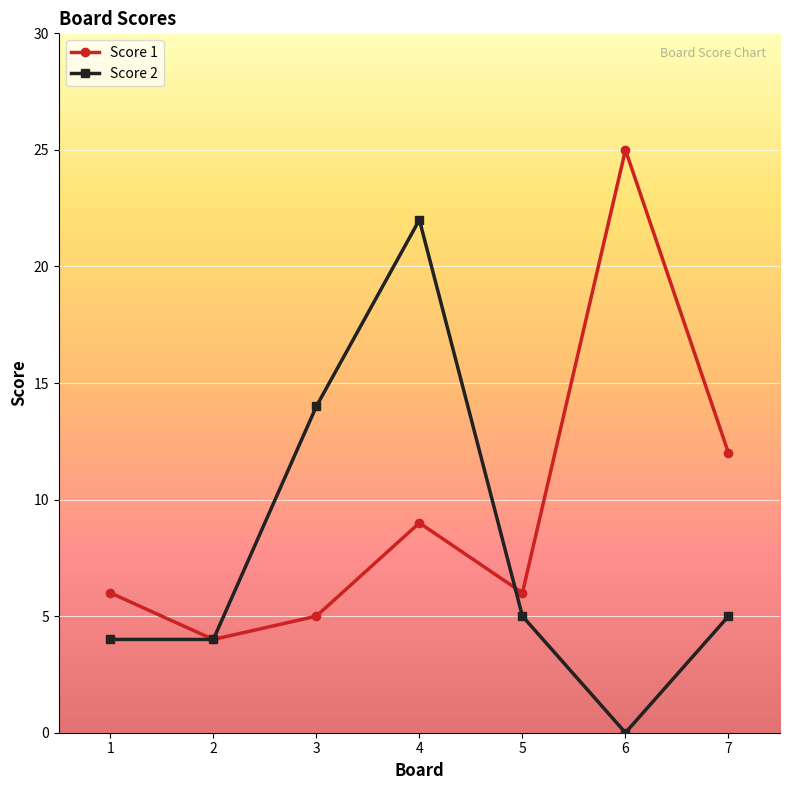

Is this an area chart (filled region under the line)?

No